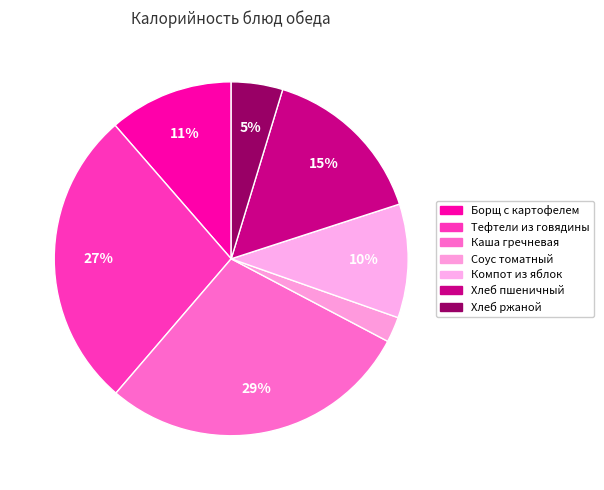

What percentage is the Борщ с картофелем slice, to the nearest percent?

11%